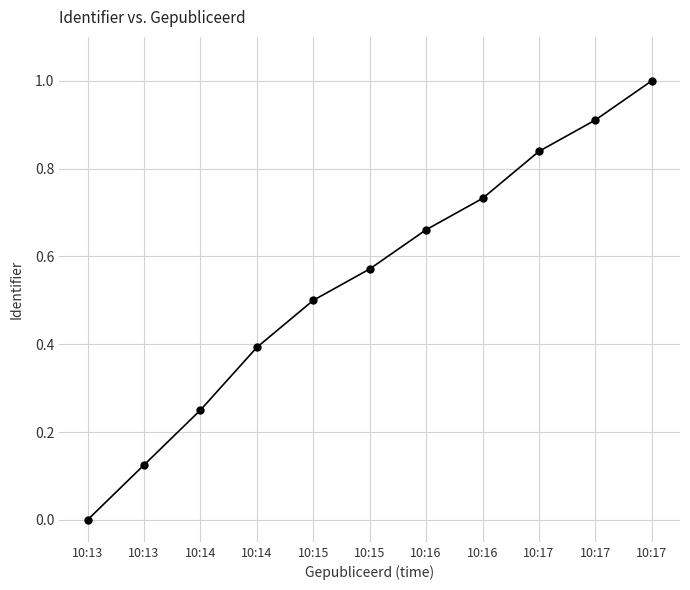

How many positive values are there?

10